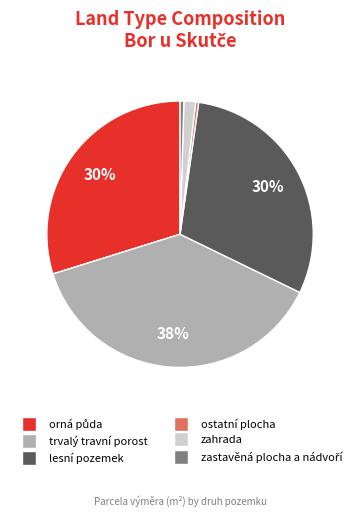

What percentage is the trvalý travní porost slice, to the nearest percent?

38%